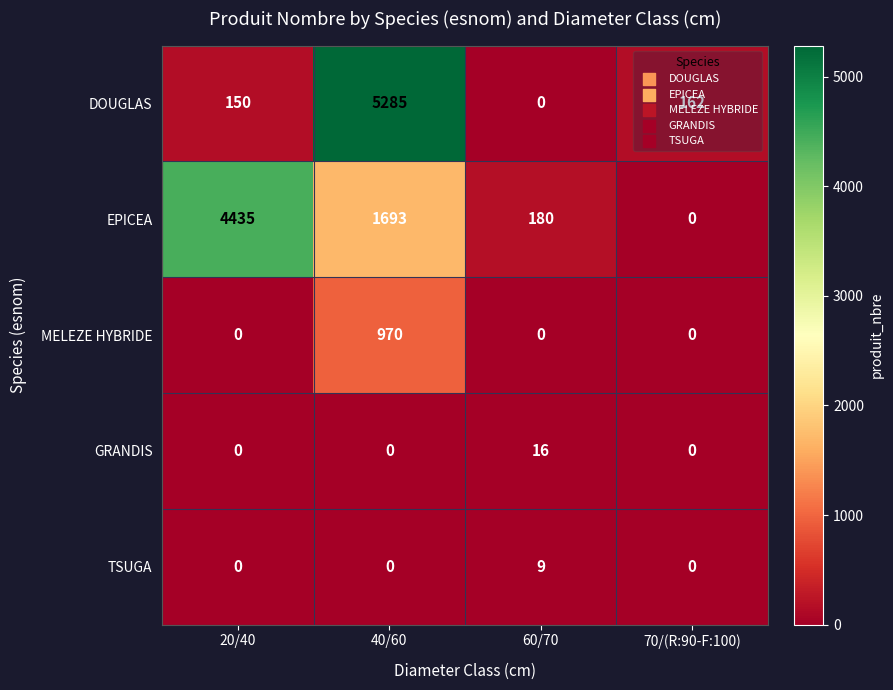

What is the difference between the GRANDIS values at 60/70 and 40/60?

16